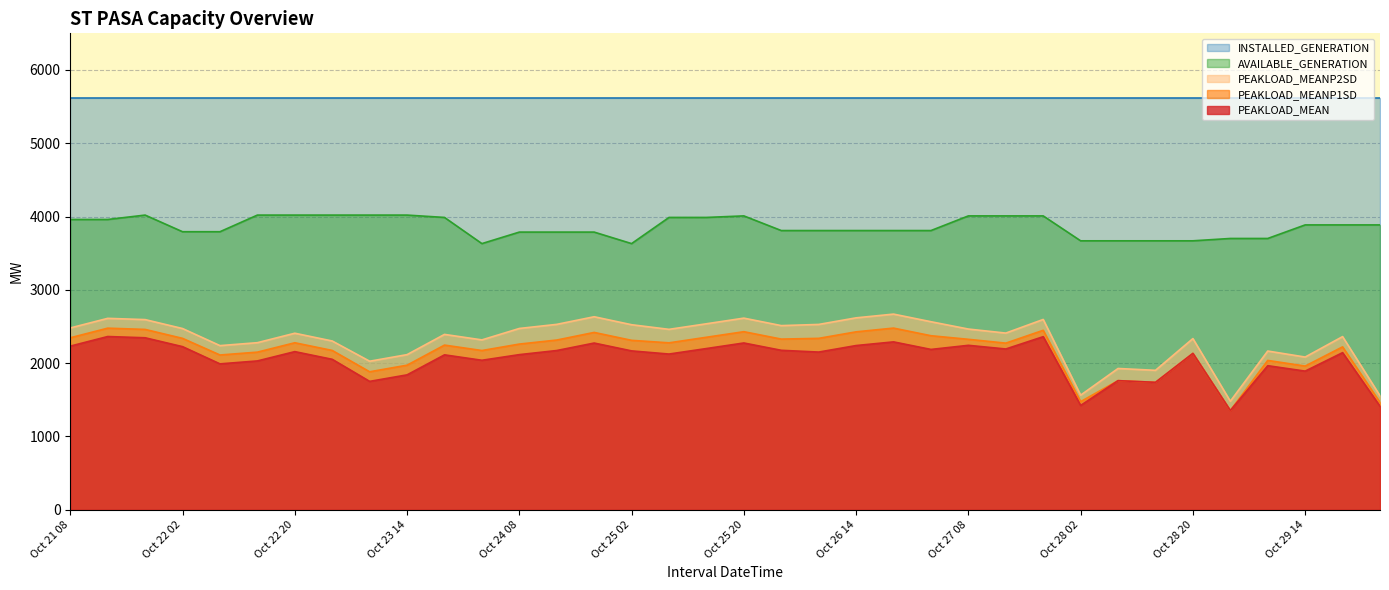

Which series has the largest total across all categories?

INSTALLED_GENERATION